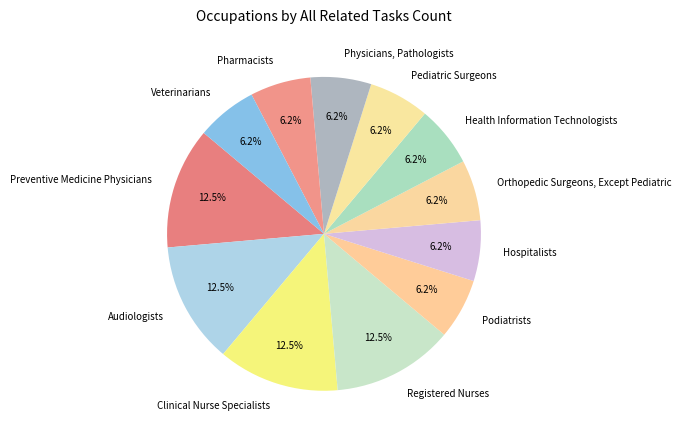

Between Preventive Medicine Physicians and Orthopedic Surgeons, Except Pediatric, which is larger?

Preventive Medicine Physicians